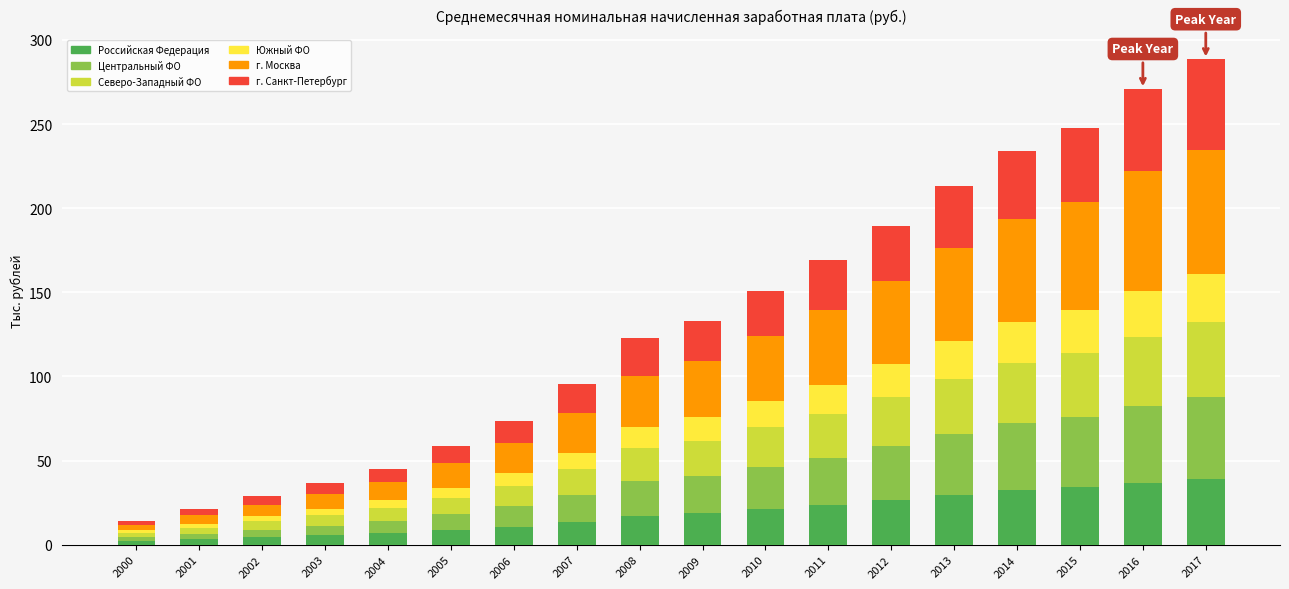

What is the sum of all Российская Федерация values?

333.9